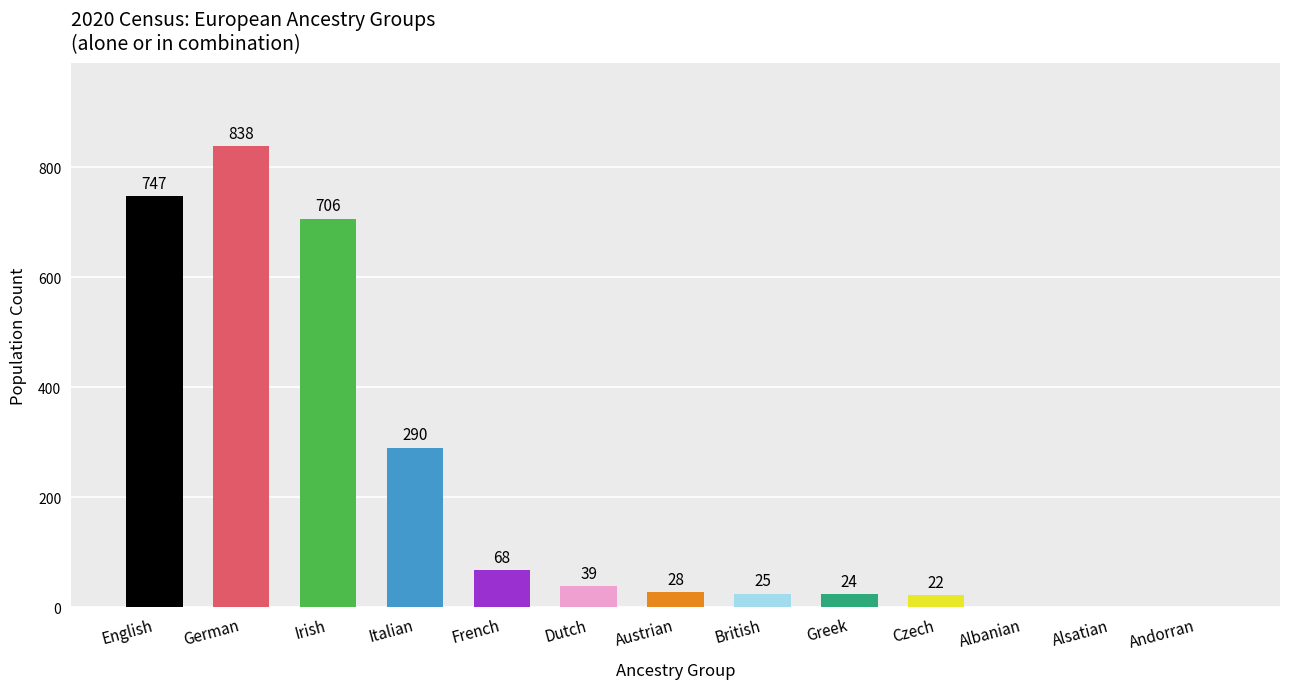

What is the maximum value shown in the chart?

838